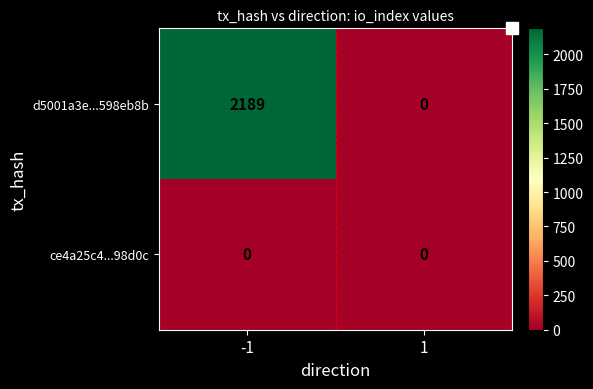

Which series has the widest spread of values?

d5001a3e...598eb8b